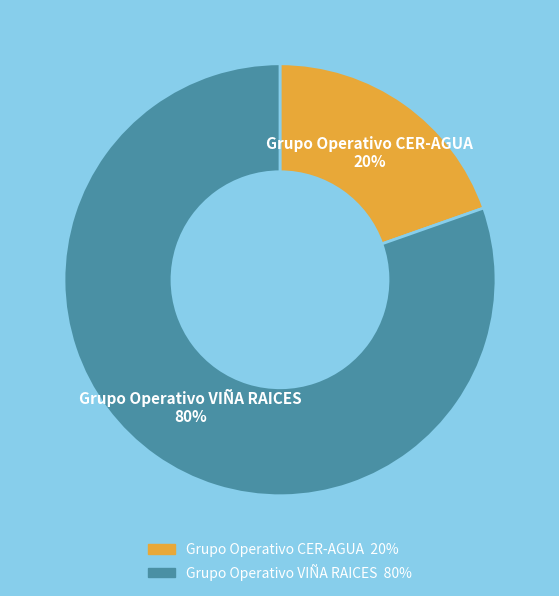

True or false: Grupo Operativo VIÑA RAICES accounts for 88% of the total.

False